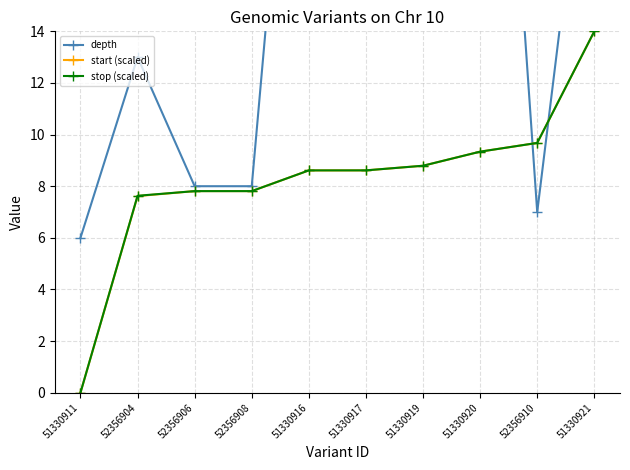

The depth series shows 25.0 at 51330921. True or false?

True